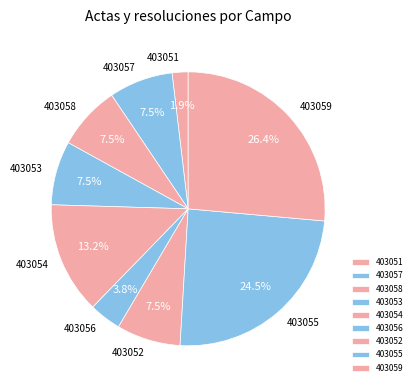

Which category has the biggest portion of the pie?

403059